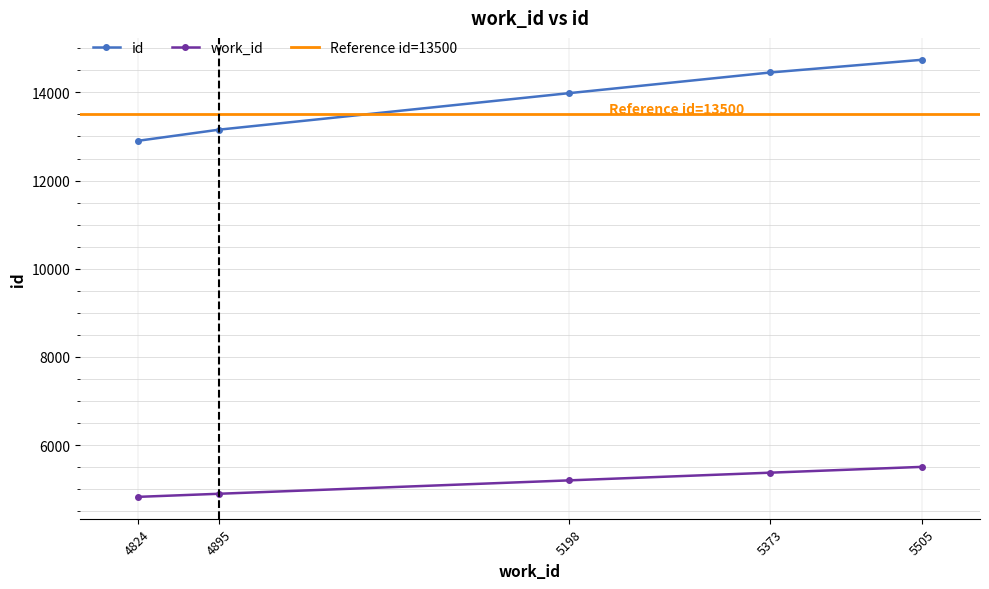

What is the sum of all id values?

69232